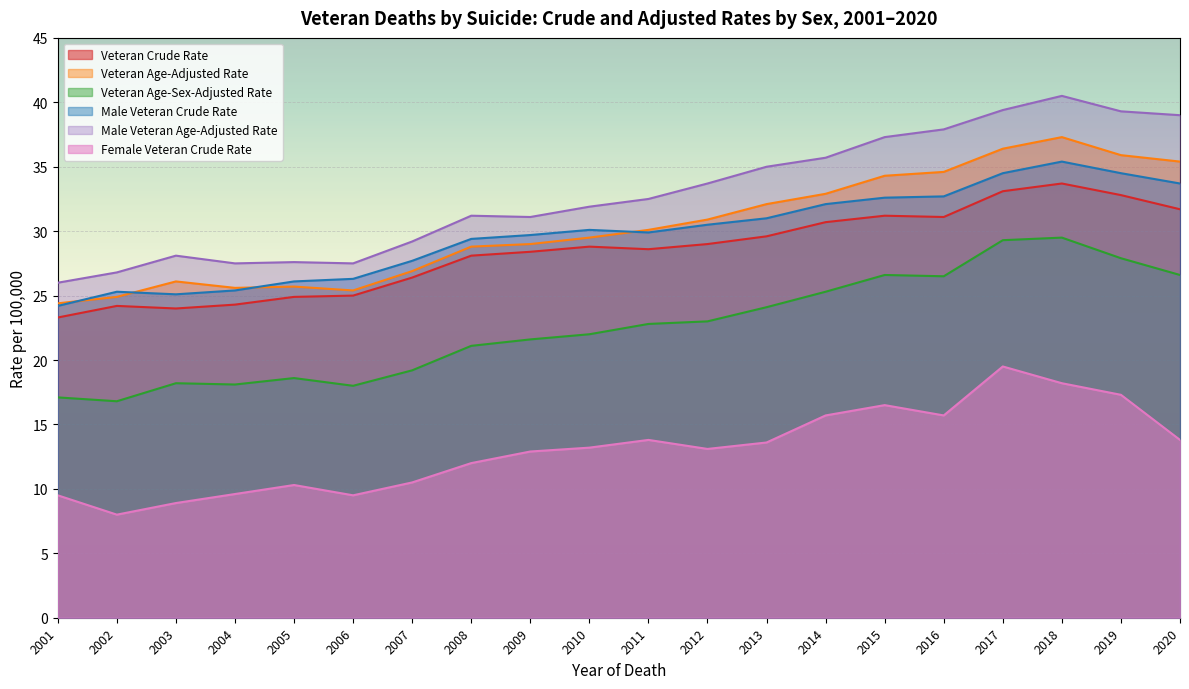

Which series has the largest total across all categories?

Male Veteran Age-Adjusted Rate